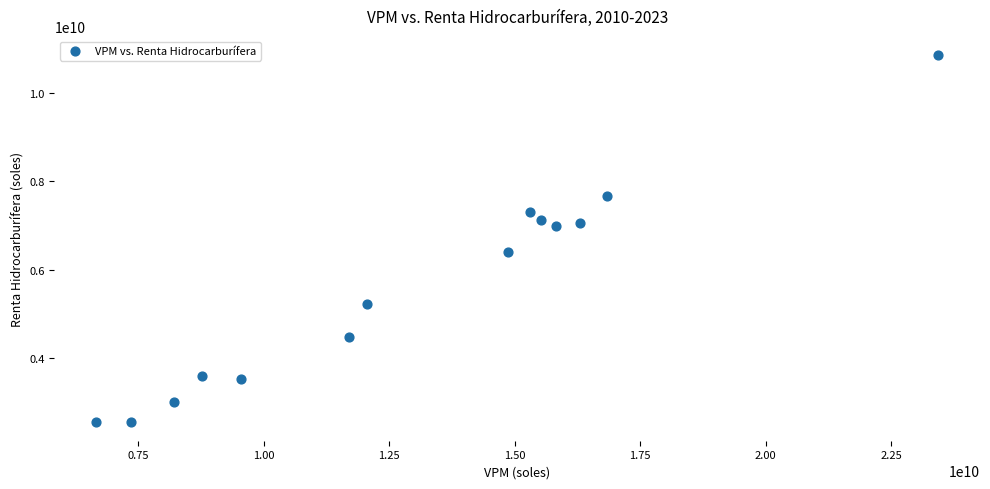

What is the range of Y values (max minus min)?

8329576962.1